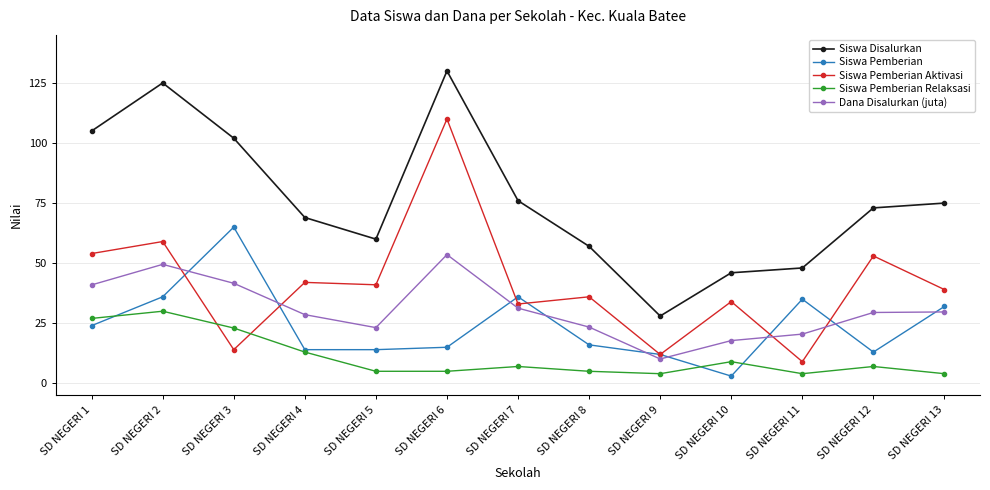

Where is Siswa Pemberian Relaksasi nearest to the value 17?

SD NEGERI 4